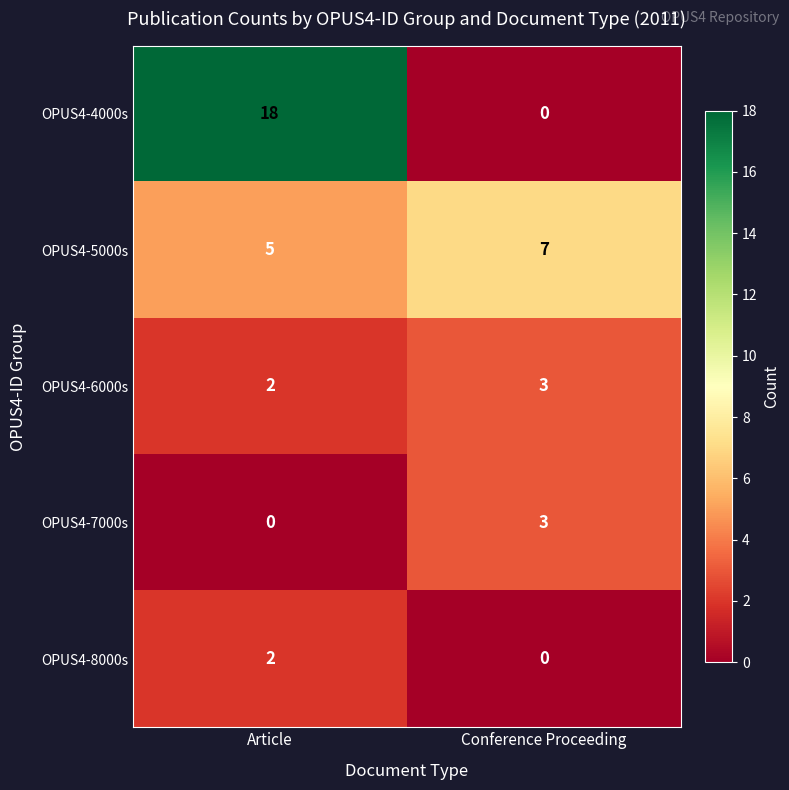

Count the number of data series in this chart.

5